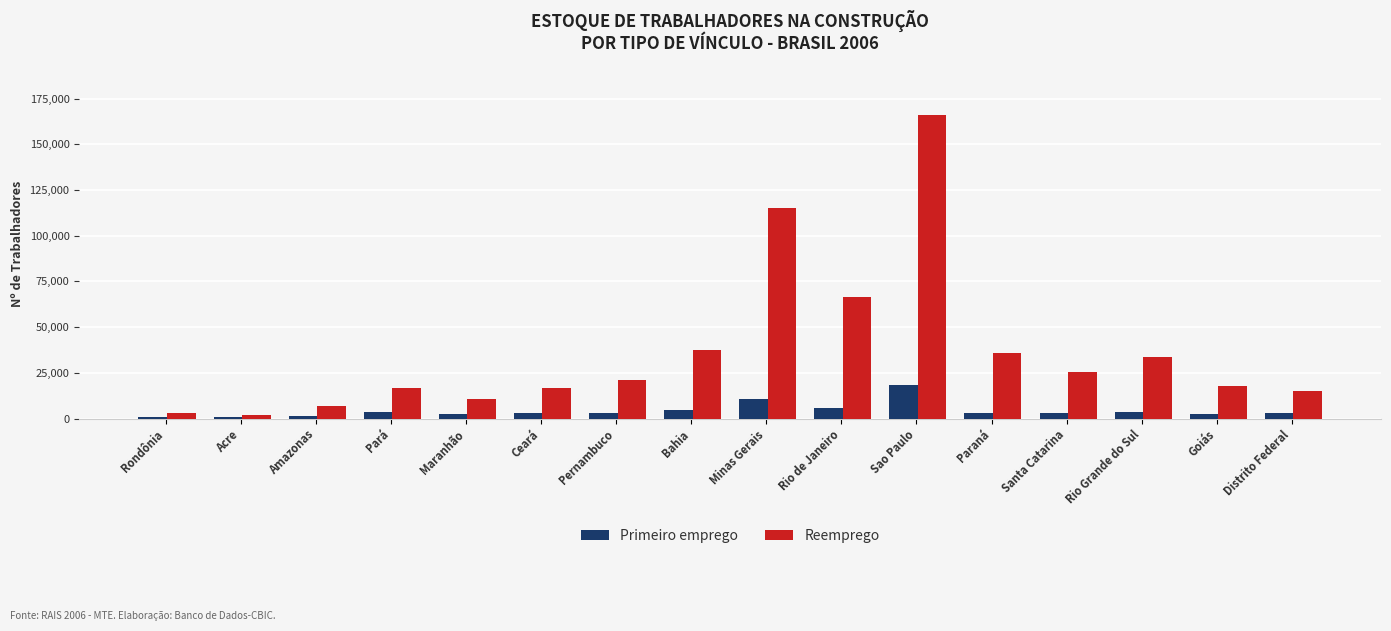

Which label corresponds to the largest value in the chart?

Sao Paulo